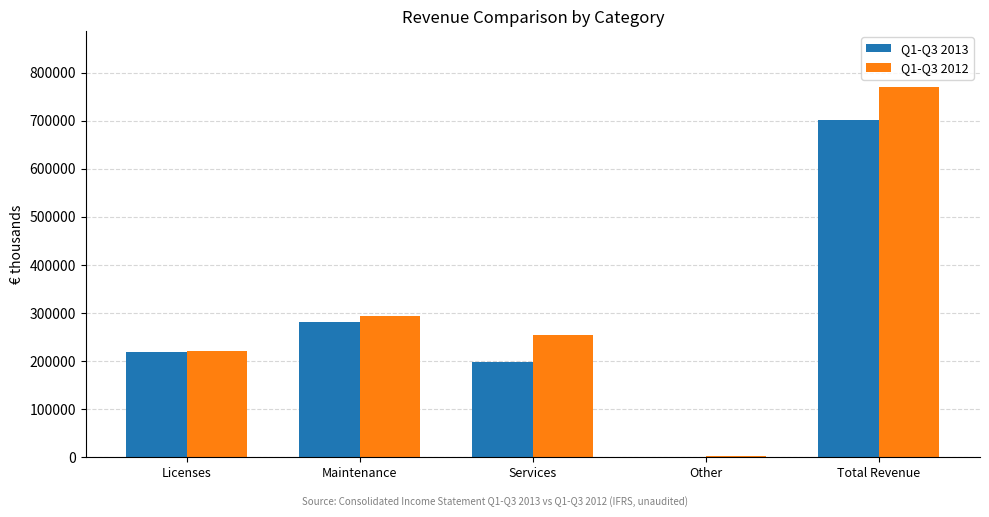

Which series has the widest spread of values?

Q1-Q3 2012